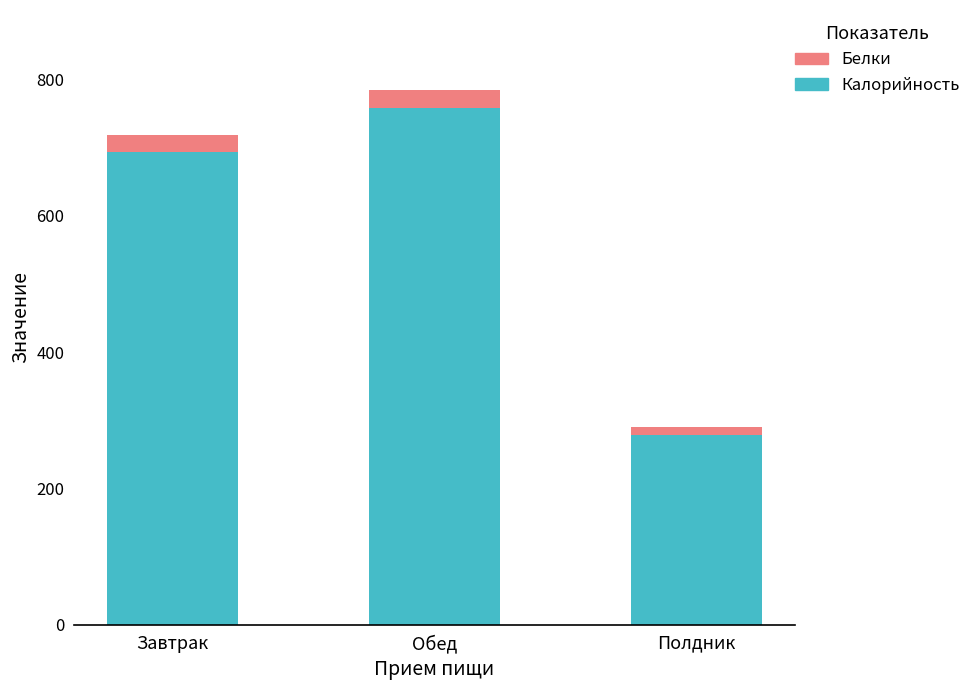

What are all the series names shown in the legend?

Белки, Калорийность